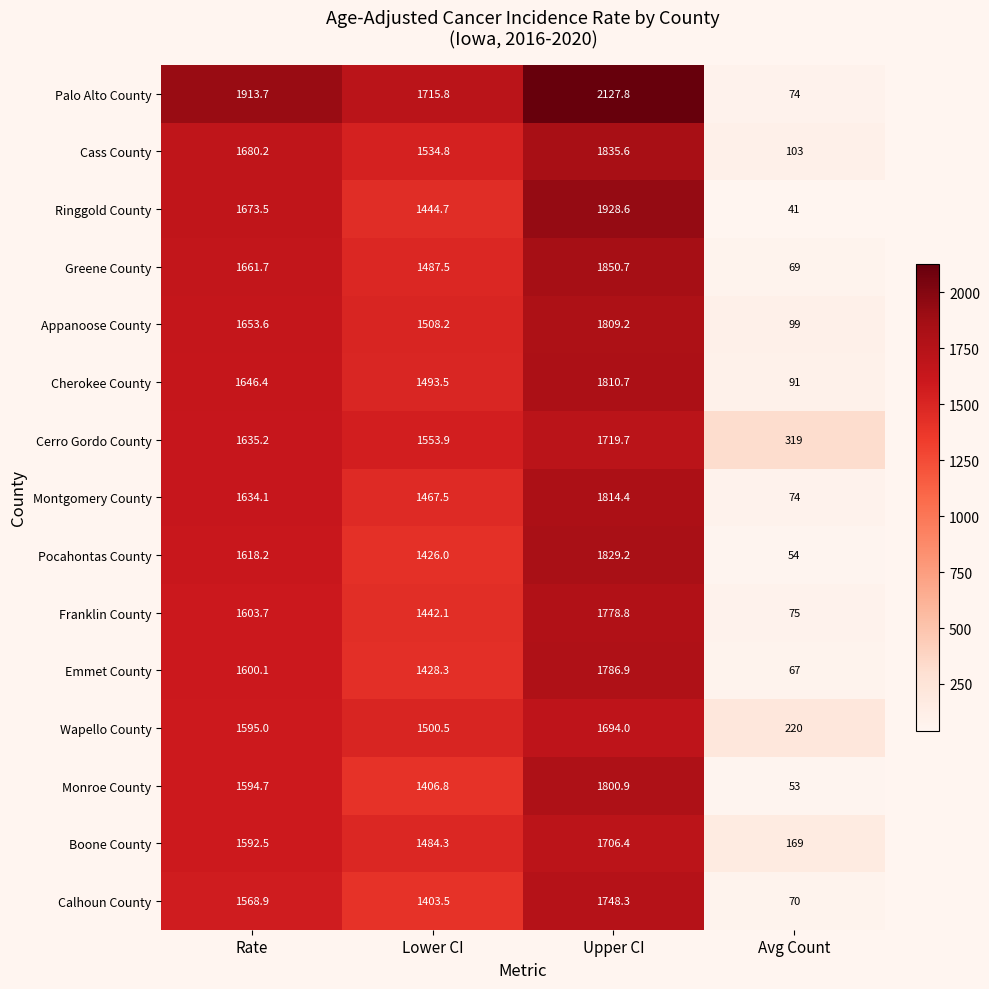

Between Rate and Lower CI, which series saw the biggest shift?

Ringgold County